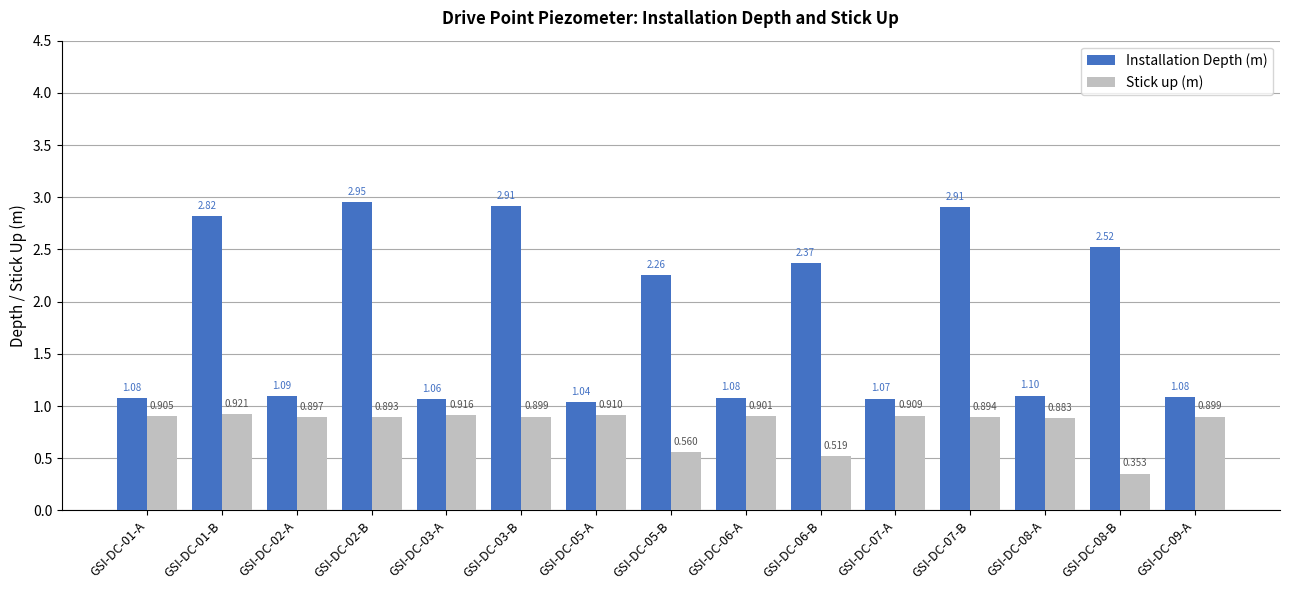

Is the value of Stick up (m) at GSI-DC-03-A greater than the value of Installation Depth (m) at GSI-DC-05-A?

No